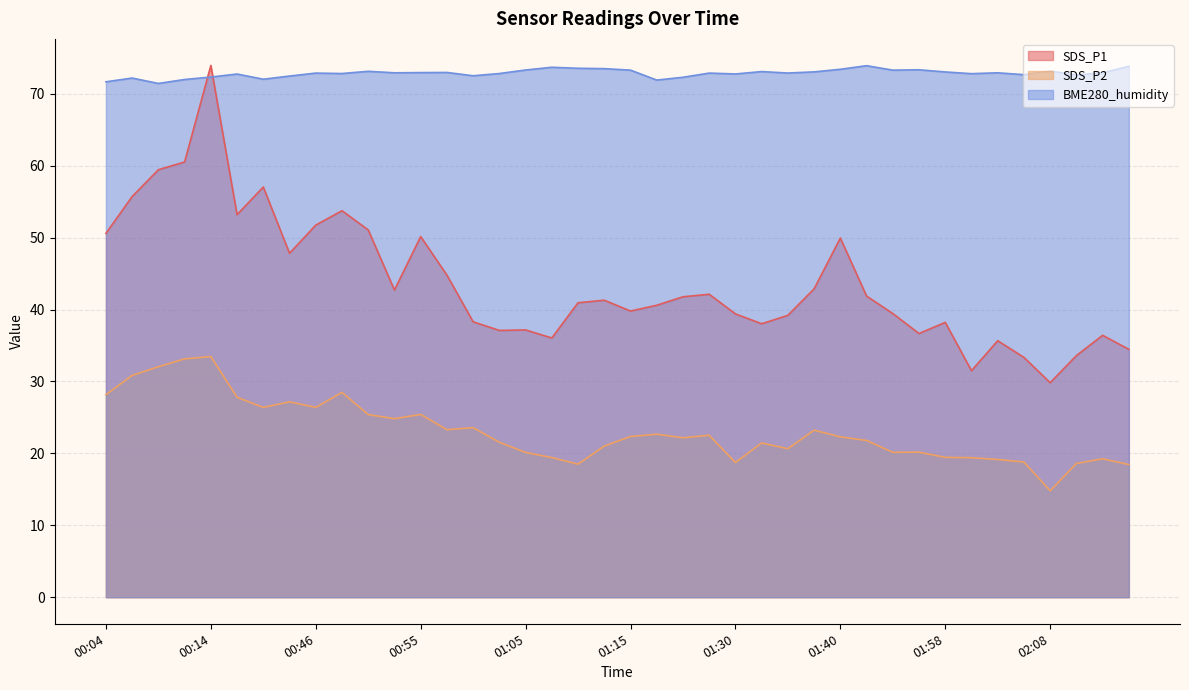

Does the chart display data point markers on the line(s)?

No